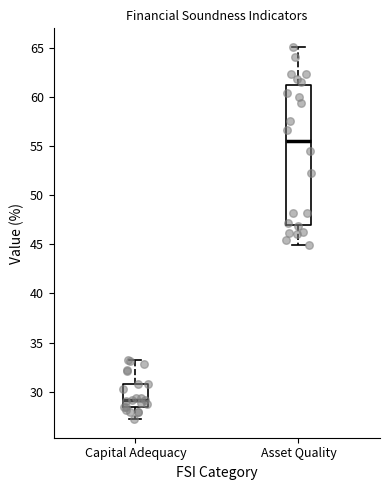

Reading left to right, transcribe this box plot: for each box, give where its median line is, the range the box spans, and where its two whiskers end, as read against the y-axis. The values are not printed on the chart, so give them approximately, as read against the axis.

Capital Adequacy: median 29.0, box 28.5 to 31.0, whiskers 27.0 to 33.0
Asset Quality: median 55.5, box 47.0 to 61.0, whiskers 45.0 to 65.0